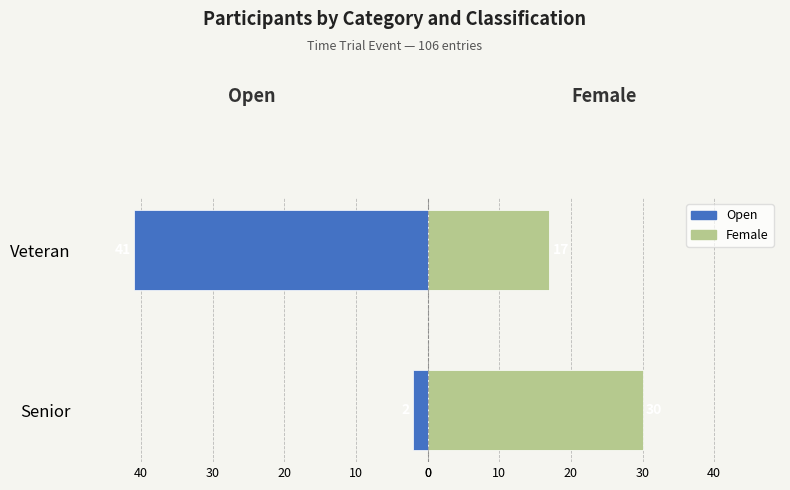

At how many categories does at least one series exceed 6?

2